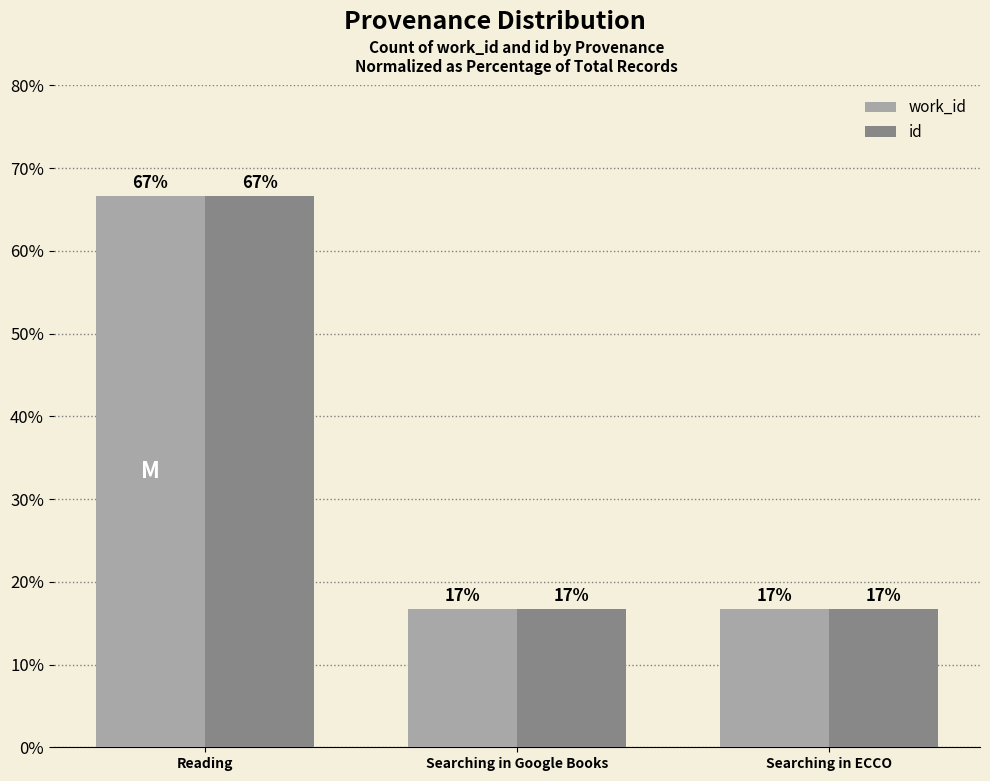

What is the minimum value for id?

16.7